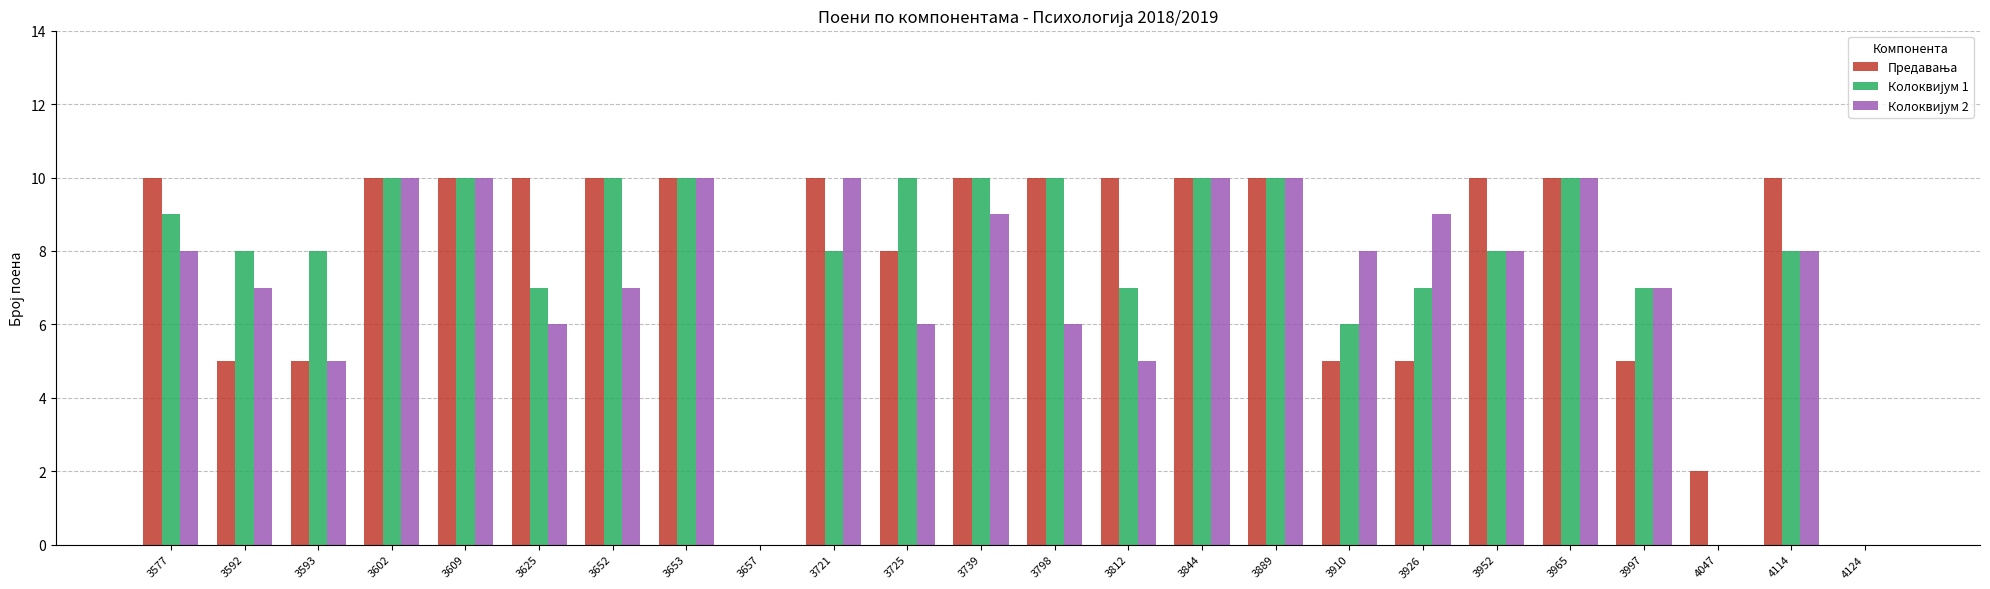

What is the maximum value shown in the chart?

10